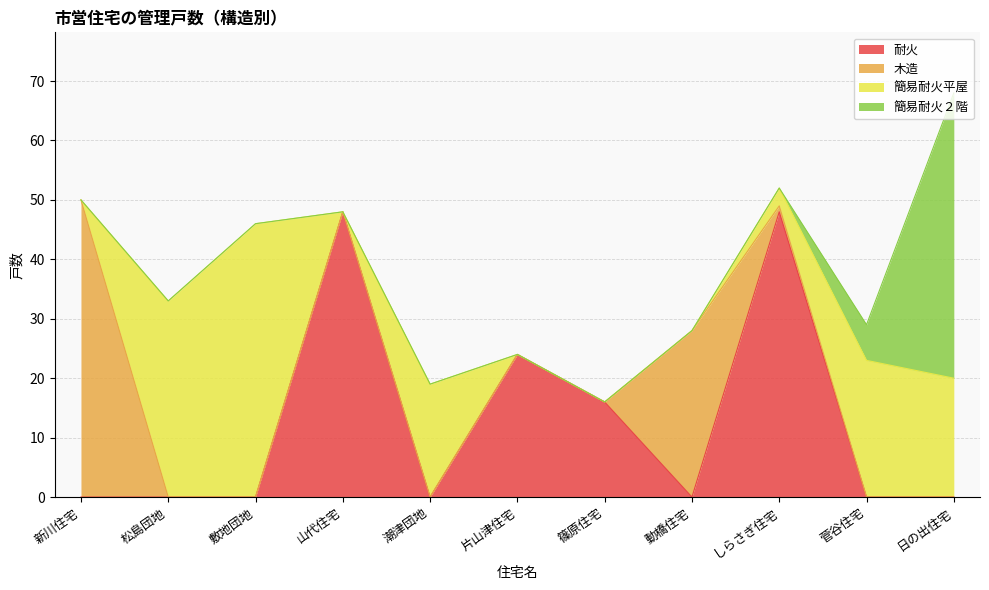

At how many categories does at least one series exceed 11?

11